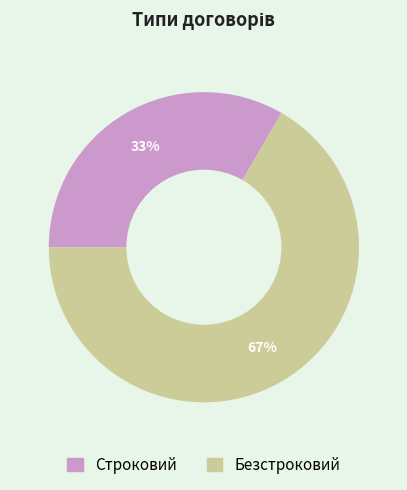

How many segments does this pie chart have?

2